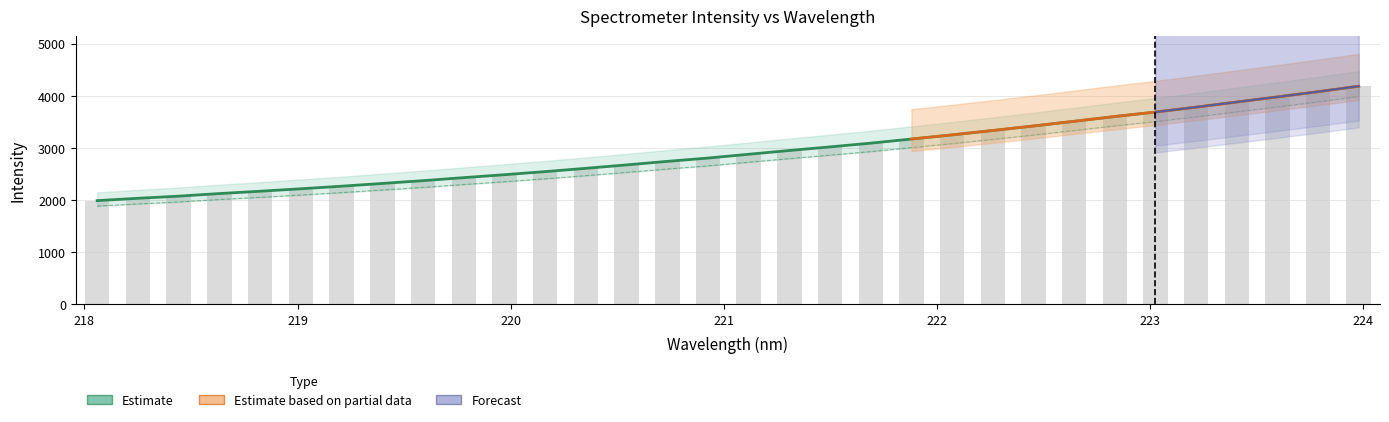

True or false: the data shows 2125.9 at 222.8355.

False